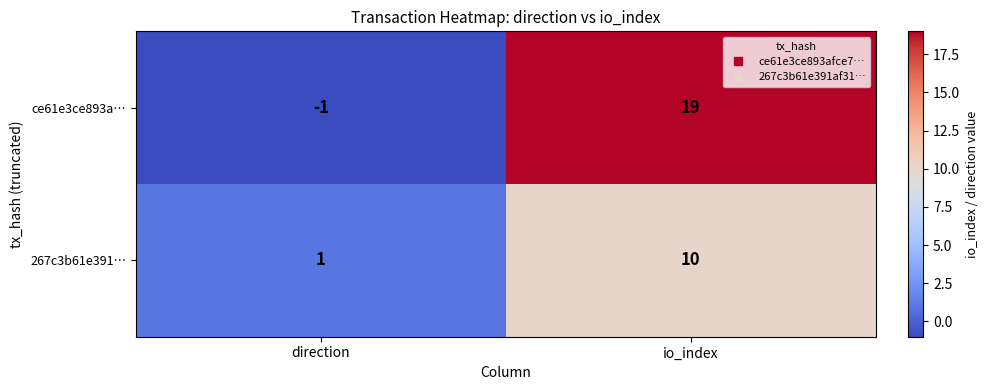

At which label is 267c3b61e391… closest to 5?

direction